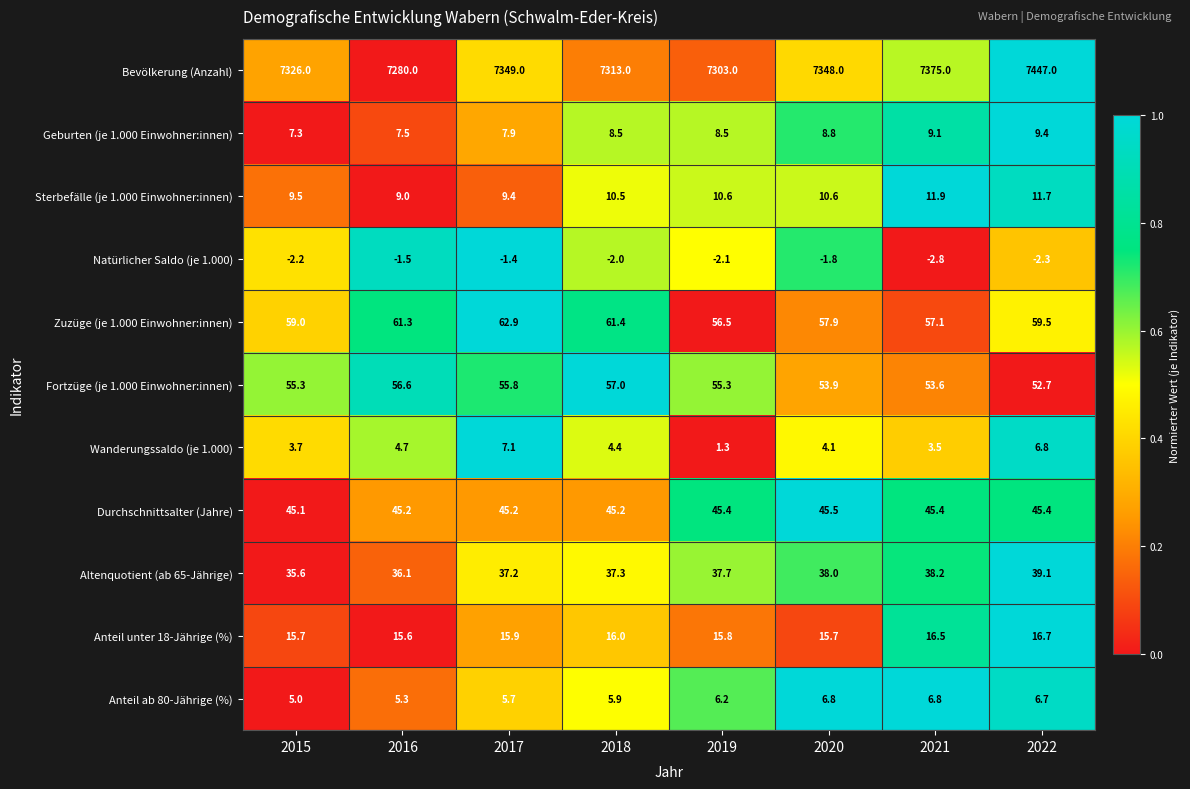

What is the total value across all series at 2020?

7587.5